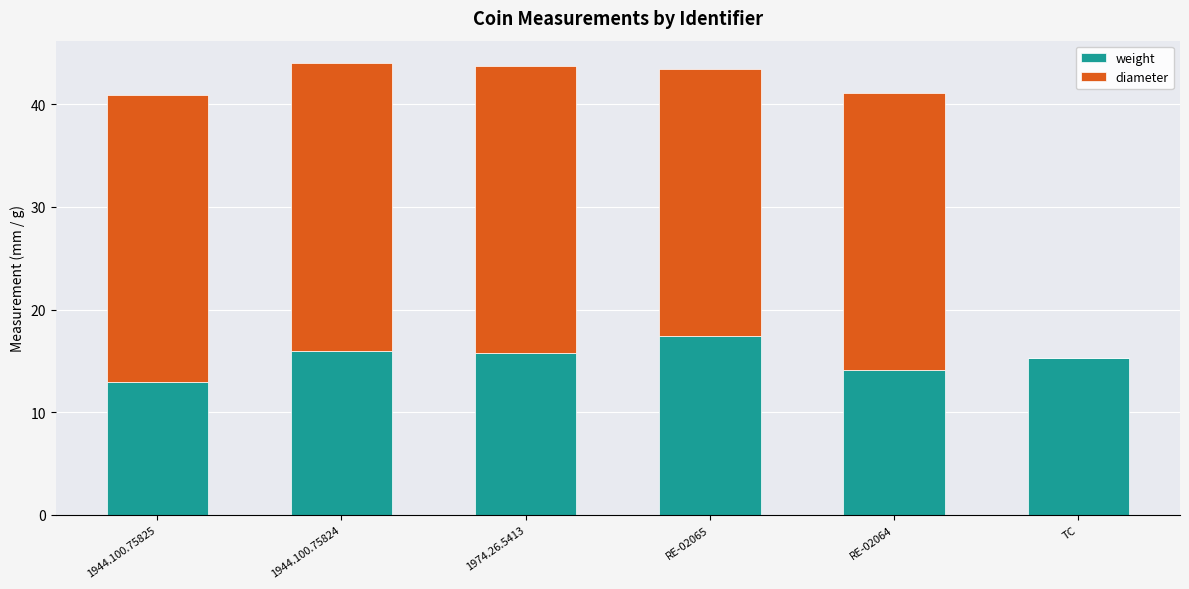

What are all the series names shown in the legend?

weight, diameter